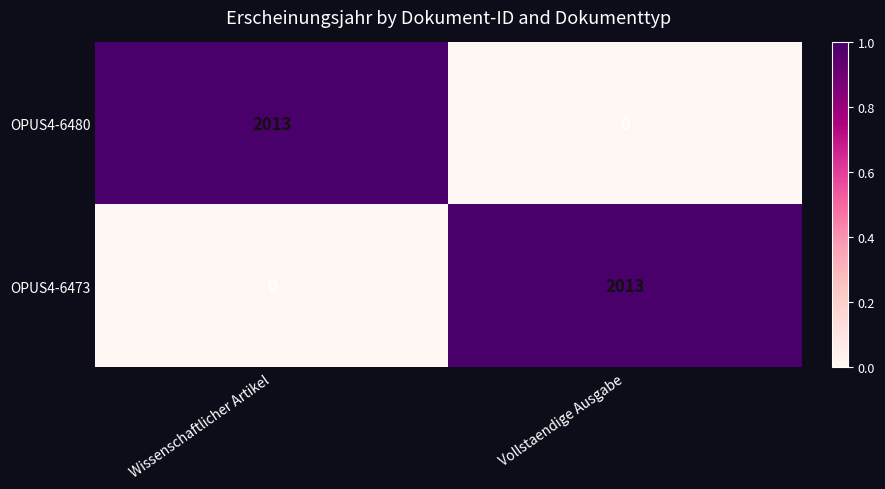

What is the total value across all series at Vollstaendige Ausgabe?

2013